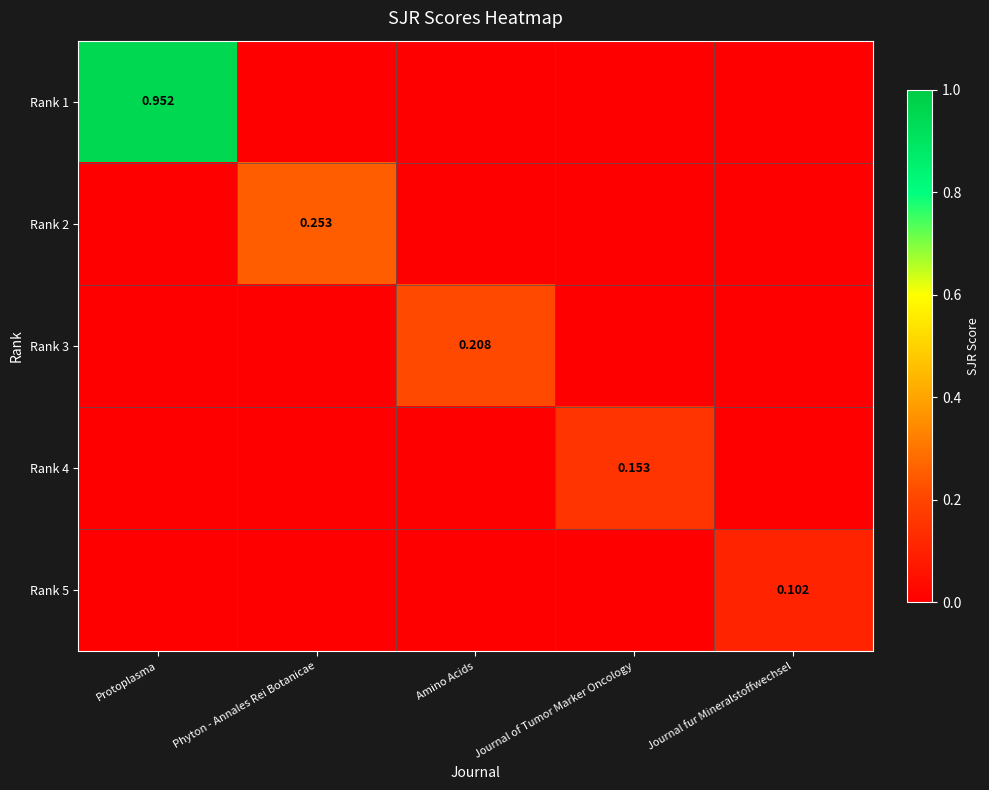

How many data points does each series have?

5